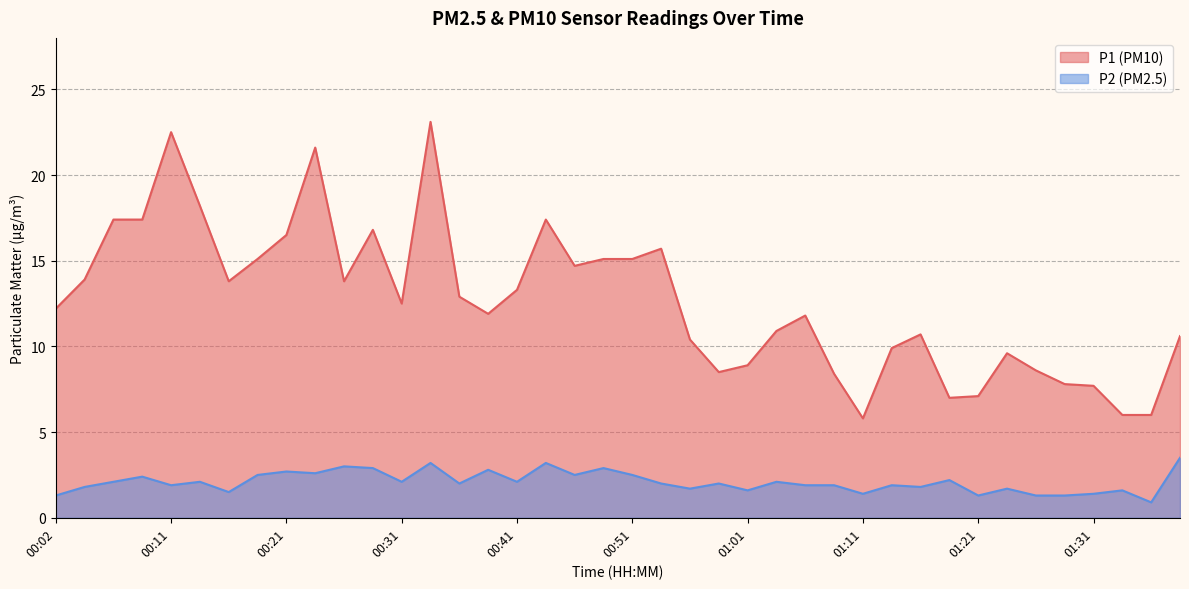

Which series changed the most between 00:09 and 00:56?

P1